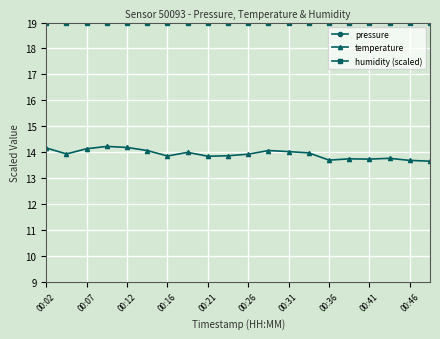

How many lines are shown in the chart?

3